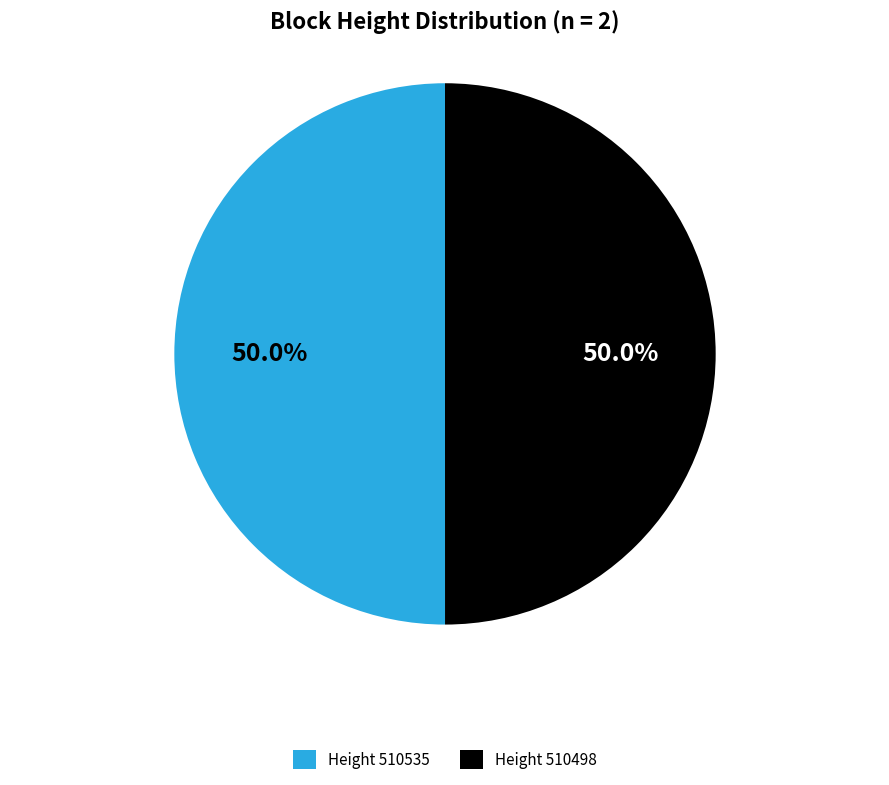

Combined, what portion of the pie is Height 510535 and Height 510498?

100.0%